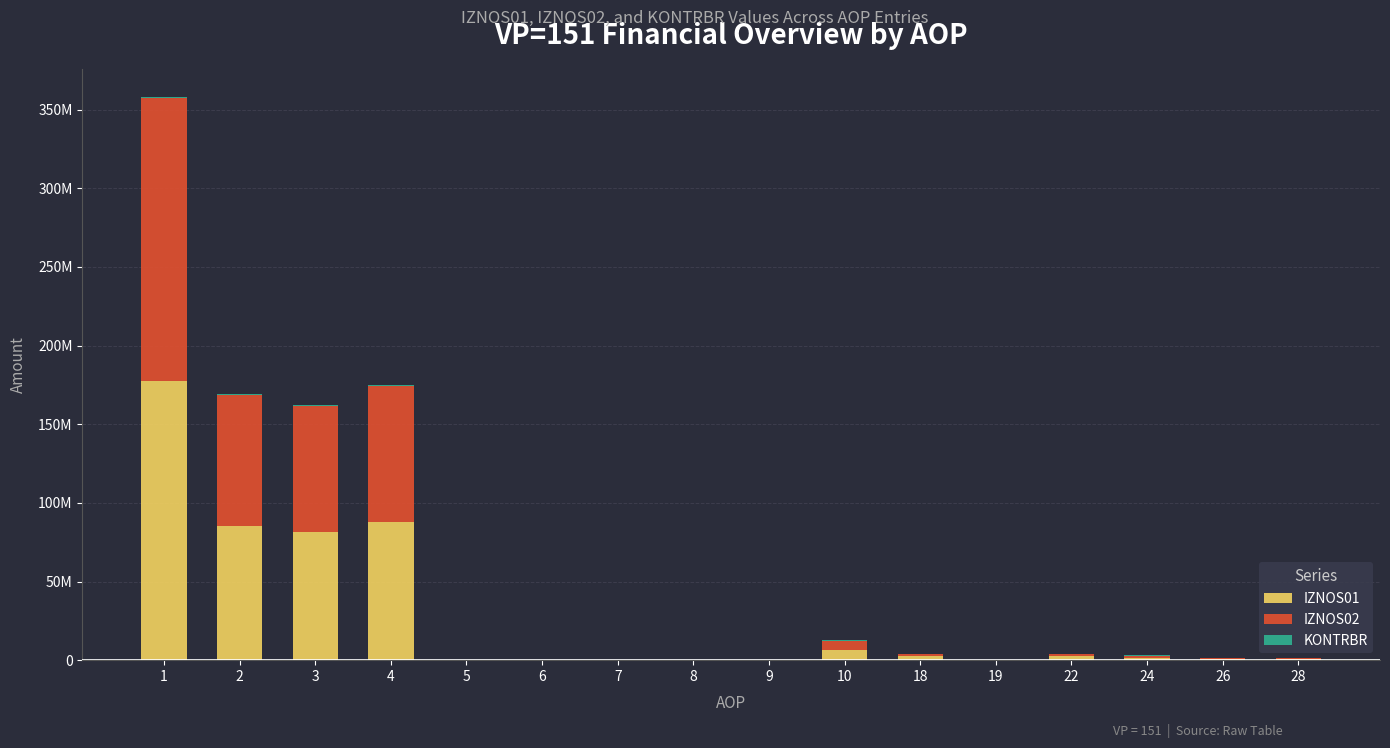

What value does the IZNOS01 series have at 10, to the nearest 10?

6653530